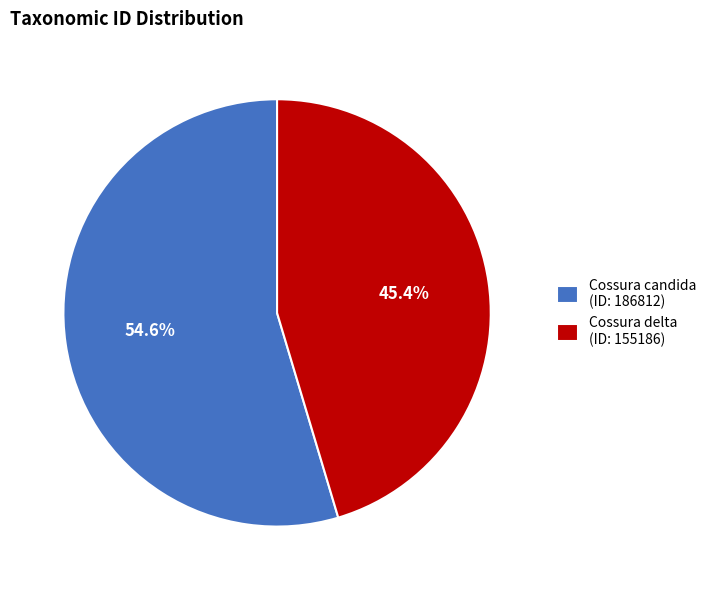

How many slices are in this pie chart?

2